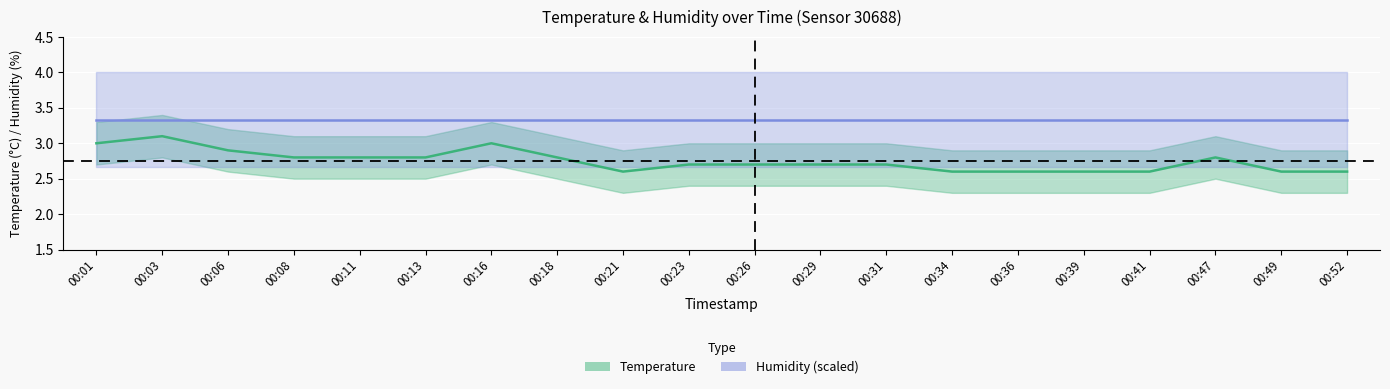

What is the greatest value displayed?

3.3